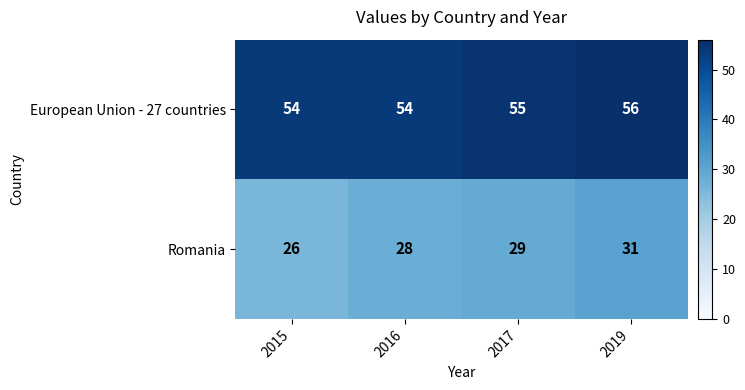

Which series has the largest range (max minus min)?

Romania